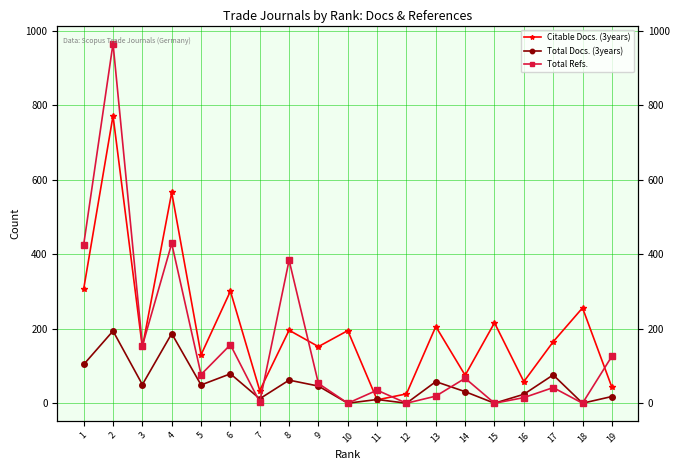

What is the sum of the Total Refs. values at 9 and 5?

130